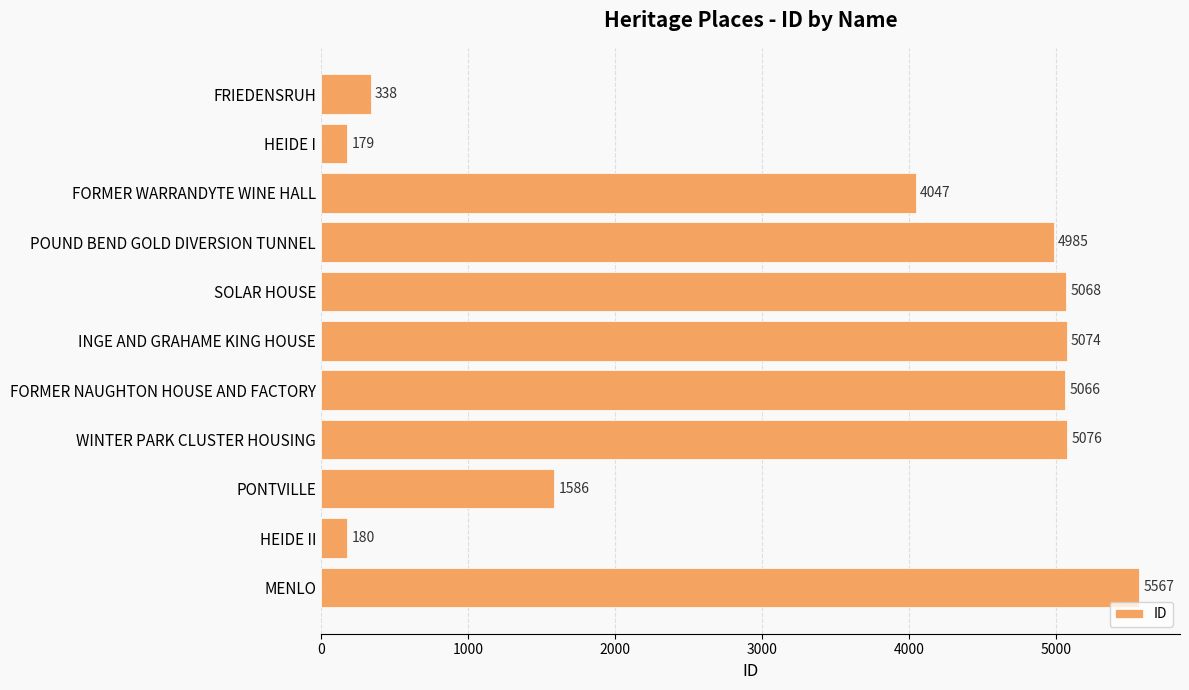

What is the ratio of the value at FORMER WARRANDYTE WINE HALL to the value at PONTVILLE?

2.6